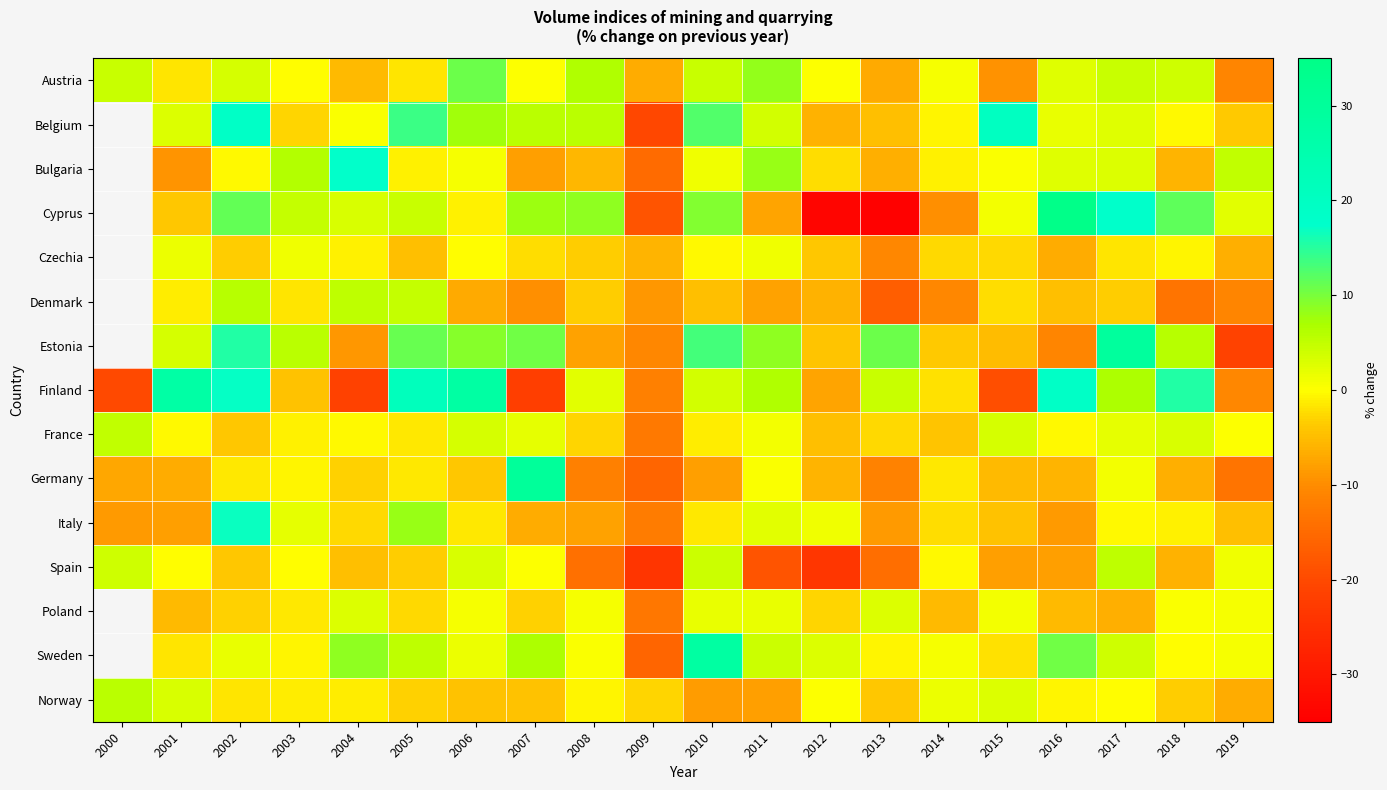

What is the total value across all series at 2003?

5.2